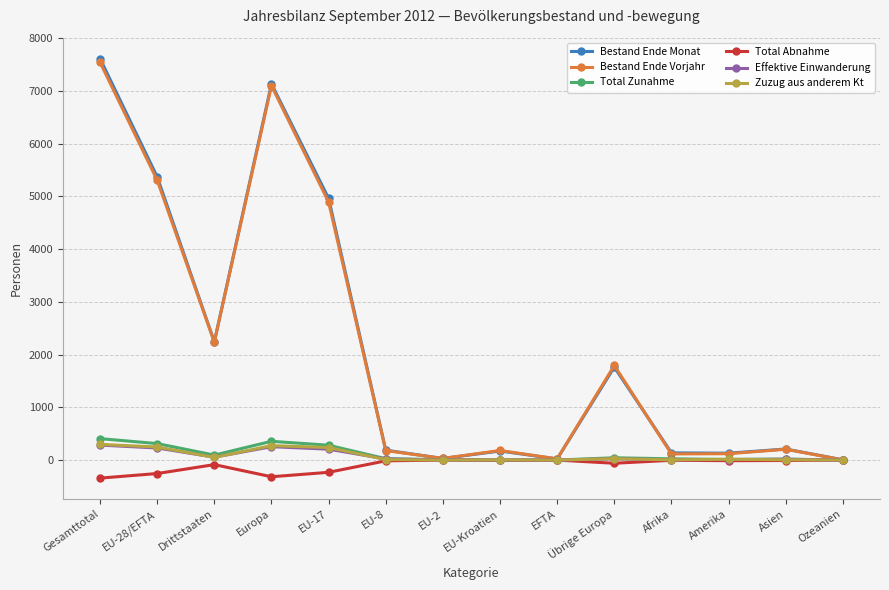

What is the label of the 3rd point from the right?

Amerika